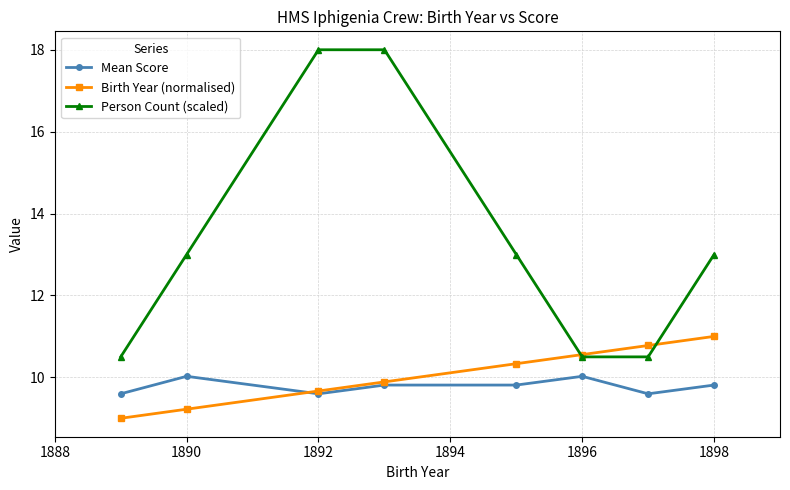

How many lines are shown in the chart?

3